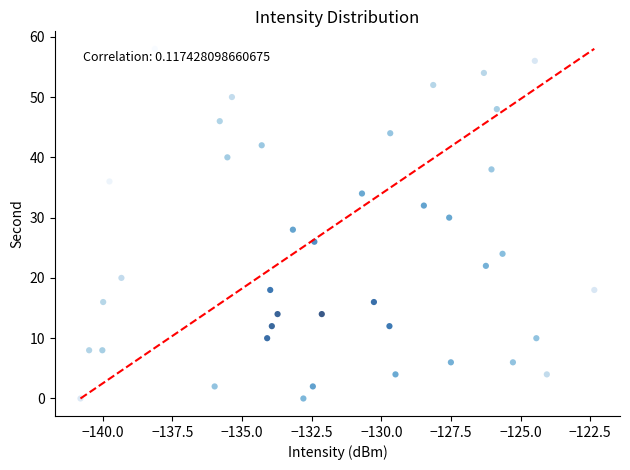

What is the range of Y values (max minus min)?

58